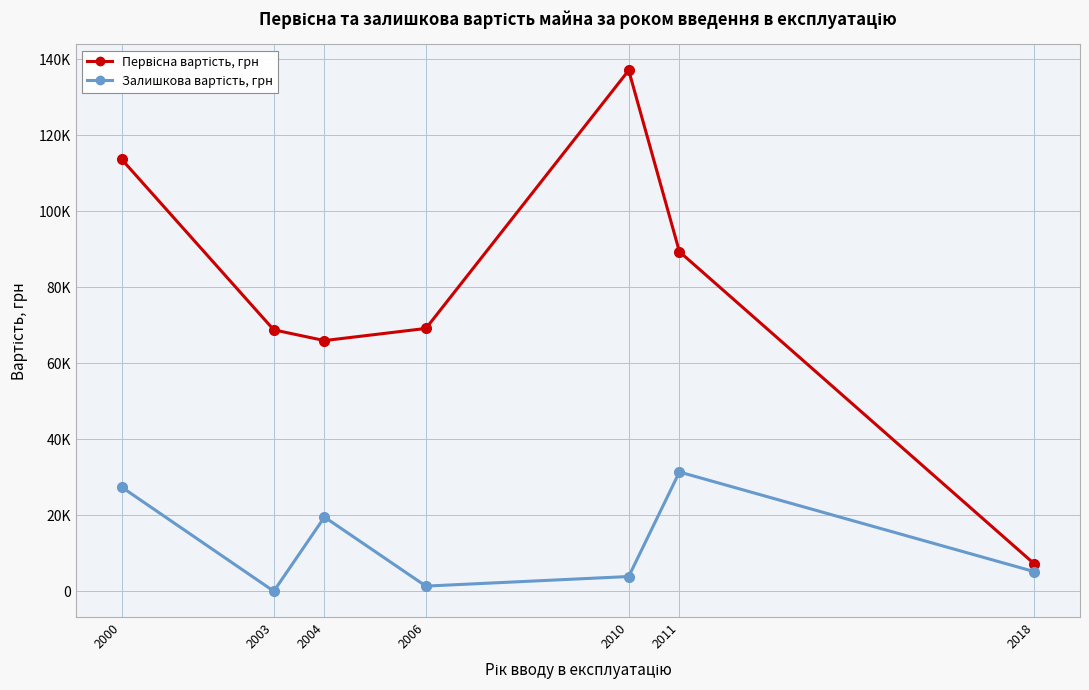

Is this an area chart (filled region under the line)?

No